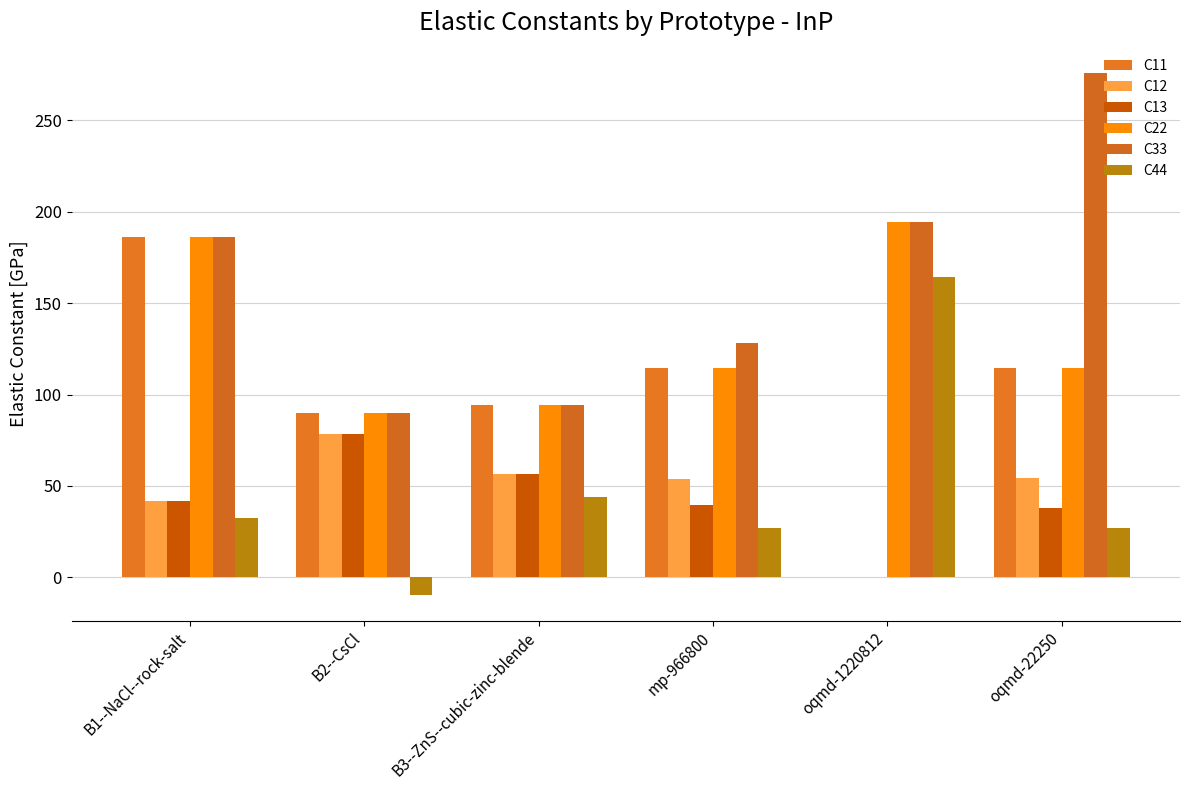

Between B1--NaCl--rock-salt and oqmd-22250, which series saw the biggest shift?

C33